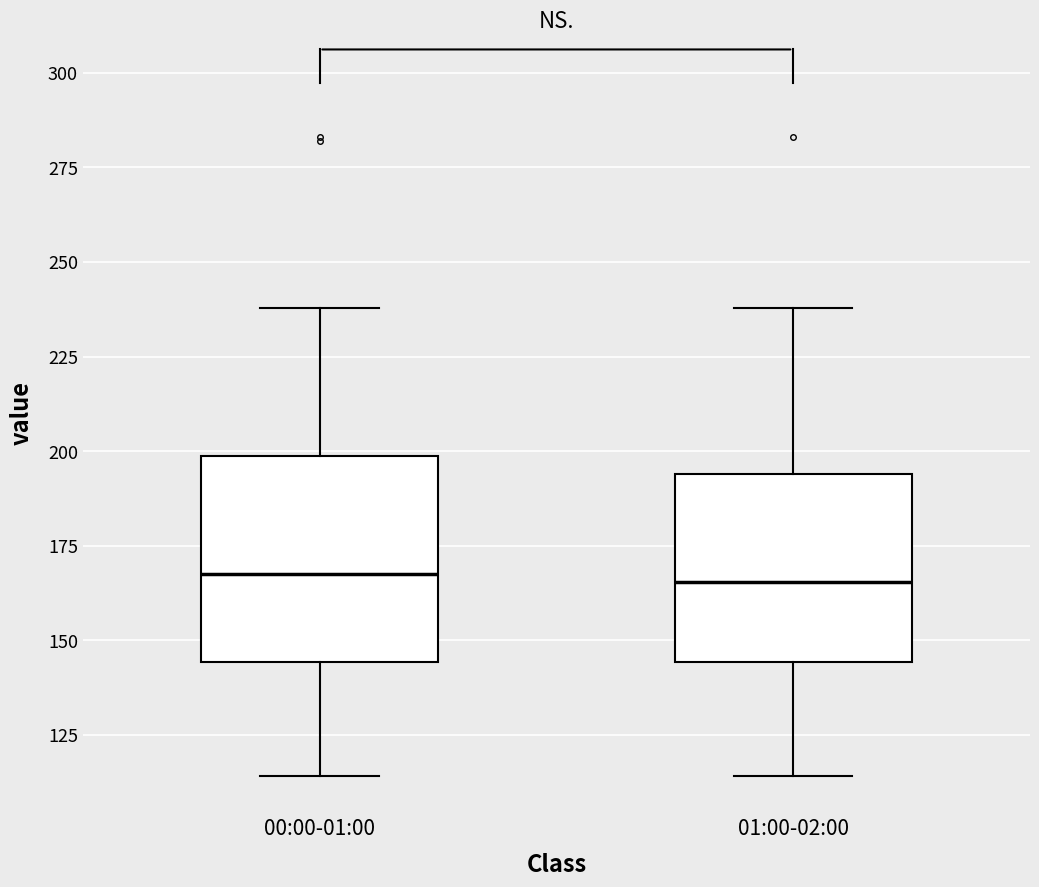

Reading left to right, read every box against the y-axis: the position of its median line, the range the box covers, and the ends of its whiskers. The values are not printed on the chart, so give them approximately, as read against the axis.

00:00-01:00: median 170, box 145 to 200, whiskers 115 to 240
01:00-02:00: median 165, box 145 to 195, whiskers 115 to 240